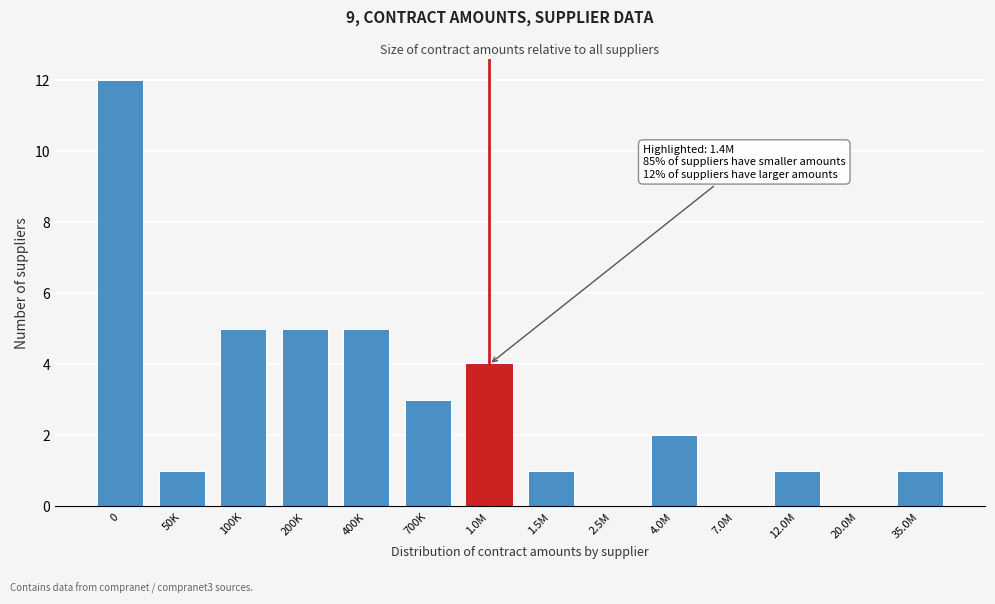

Reading left to right, extract all data points from this chart.

0=12	50K=1	100K=5	200K=5	400K=5	700K=3	1.0M=4	1.5M=1	2.5M=0	4.0M=2	7.0M=0	12.0M=1	20.0M=0	35.0M=1